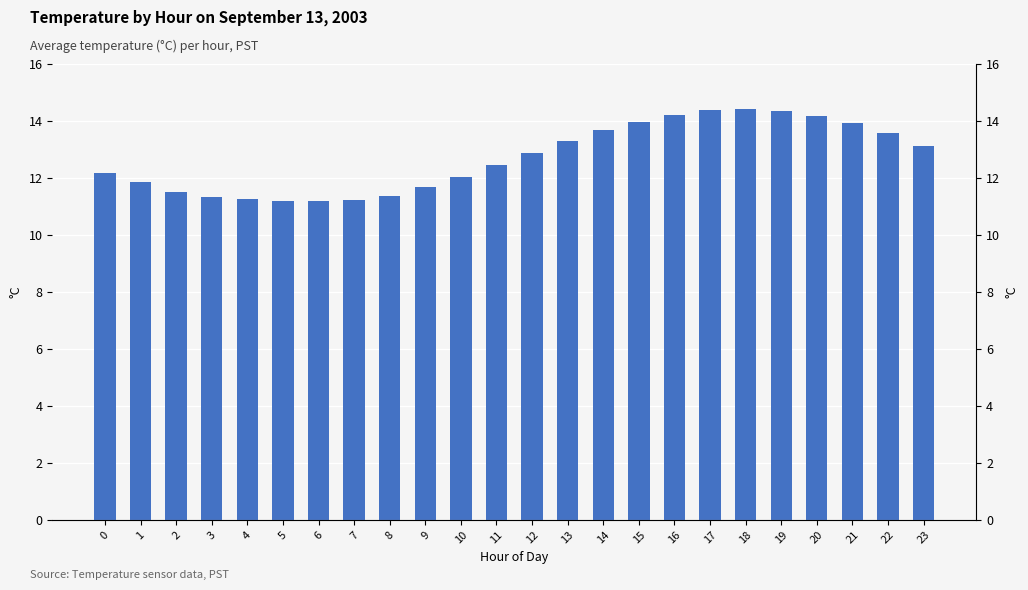

Rank the categories by value from lowest to highest.

6, 5, 7, 4, 3, 8, 2, 9, 1, 10, 0, 11, 12, 23, 13, 22, 14, 21, 15, 20, 16, 19, 17, 18